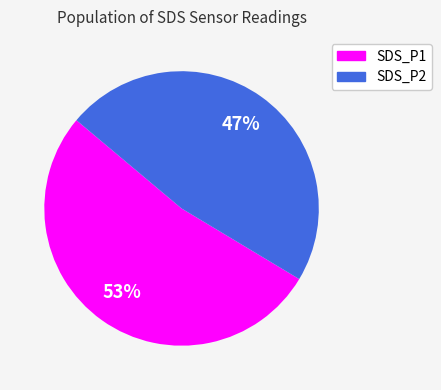

To the nearest percent, what is the average slice percentage?

50%